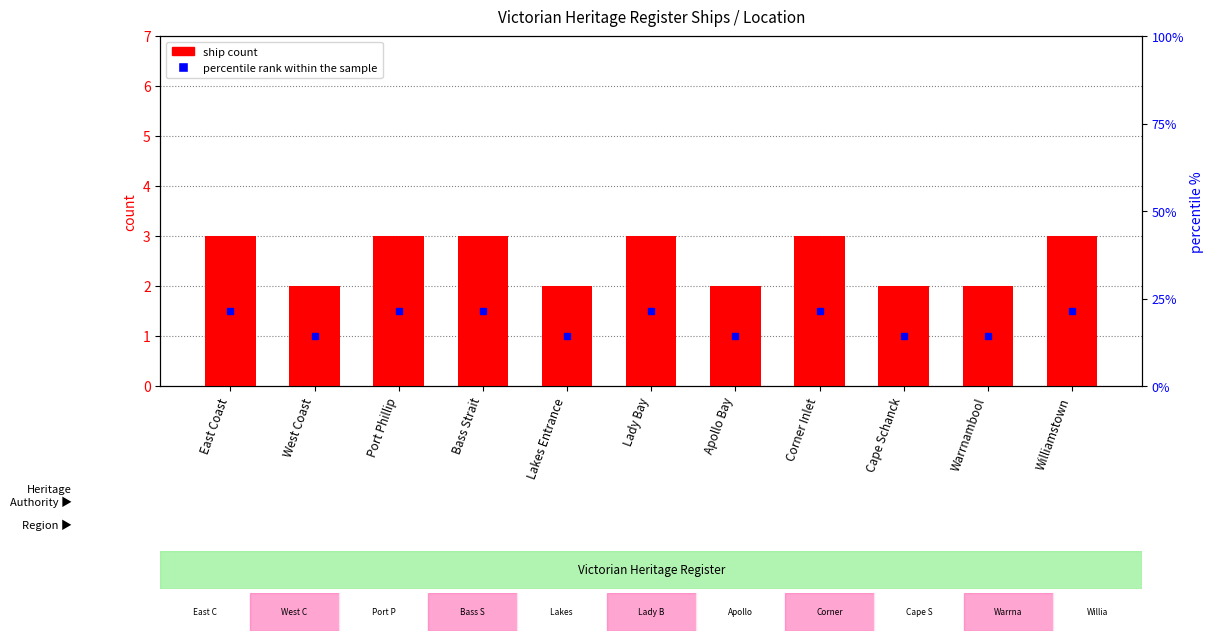

What is the maximum value shown in the chart?

3